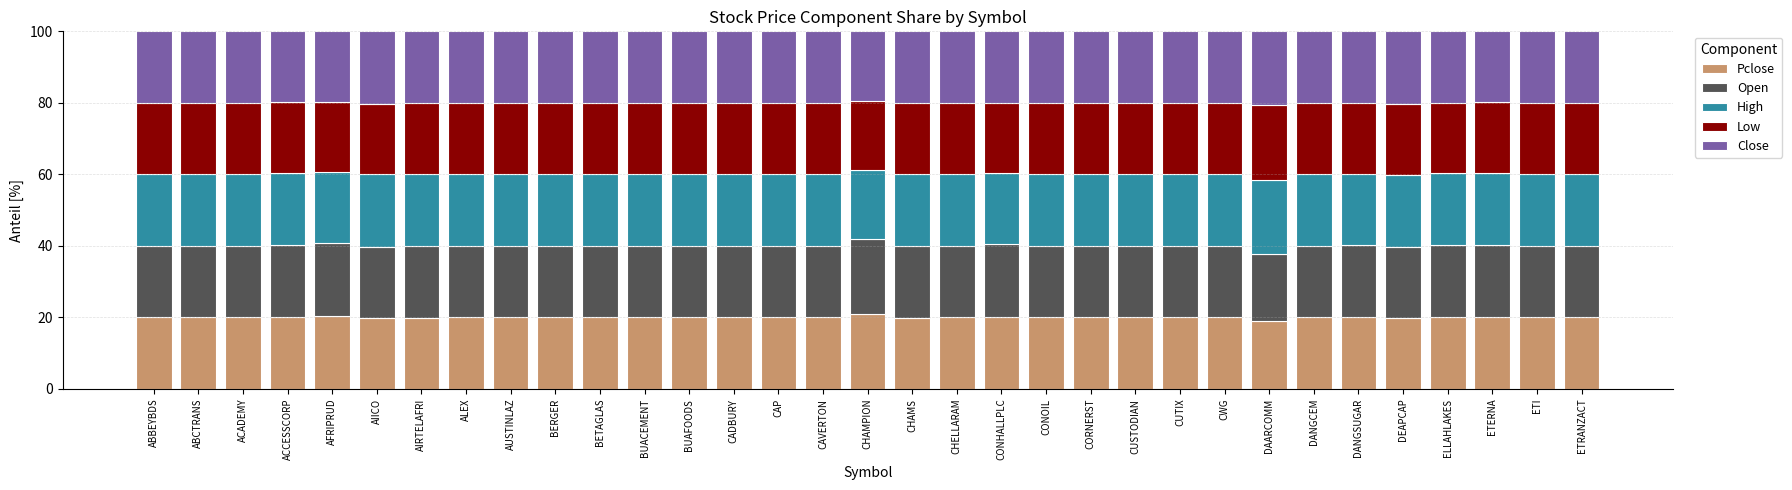

What is the average value of the Pclose series?

20.0